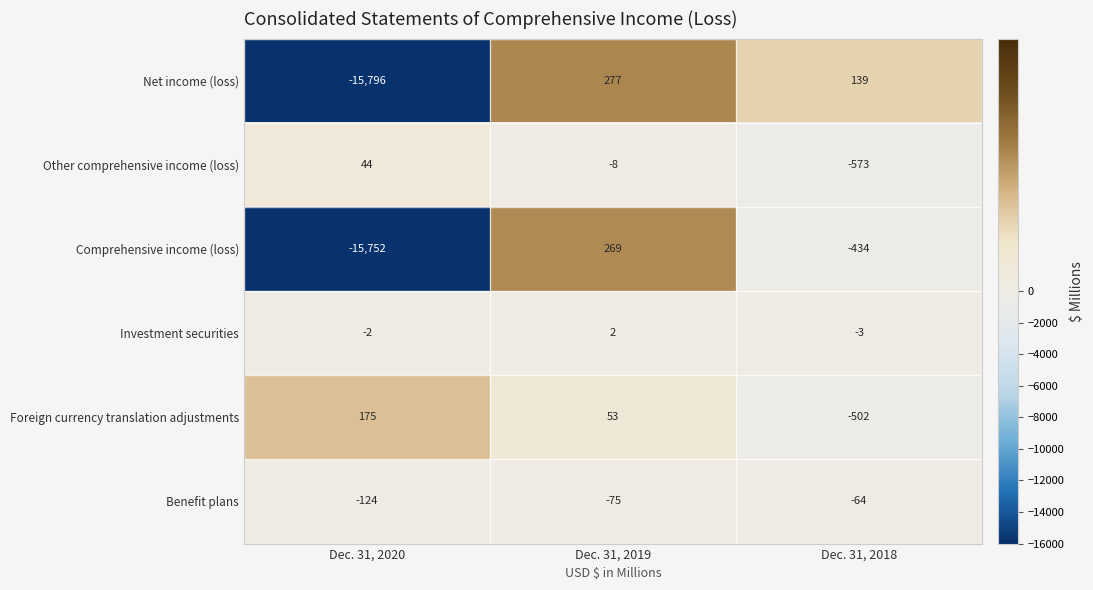

Which series has the largest range (max minus min)?

Net income (loss)